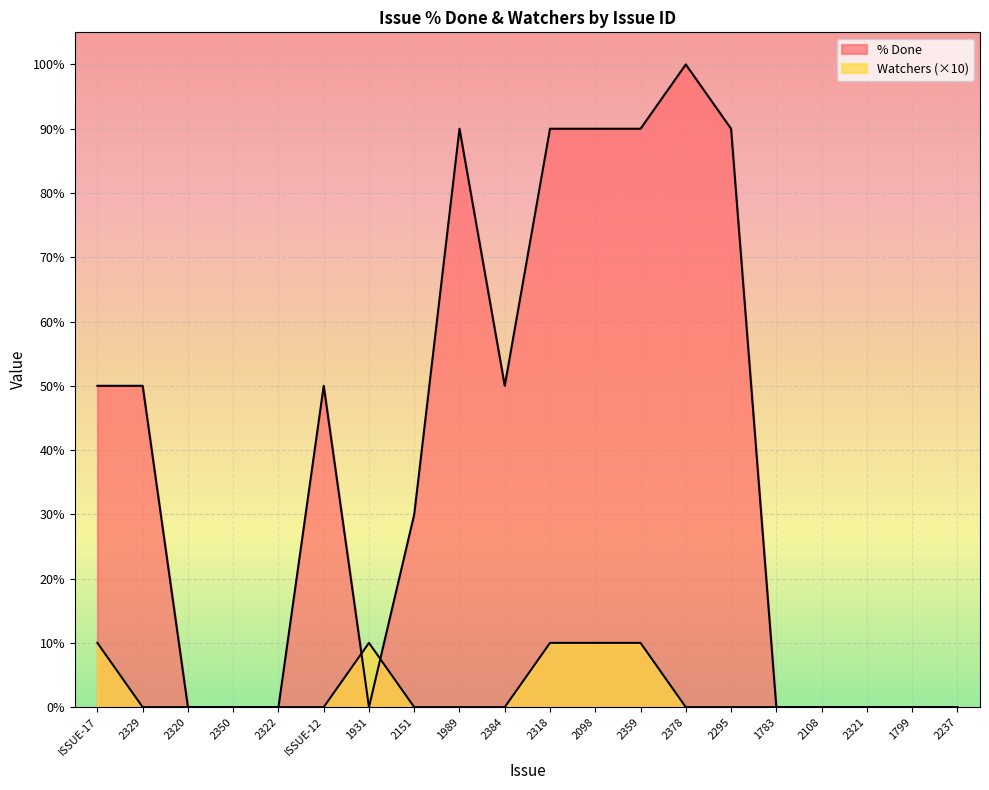

What is the sum of all Watchers values?

50